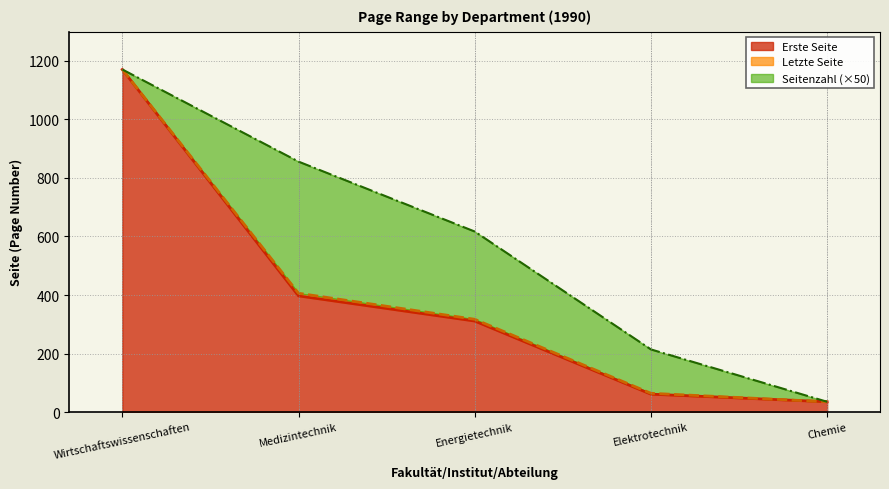

Where is Letzte Seite nearest to the value 603?

Medizintechnik